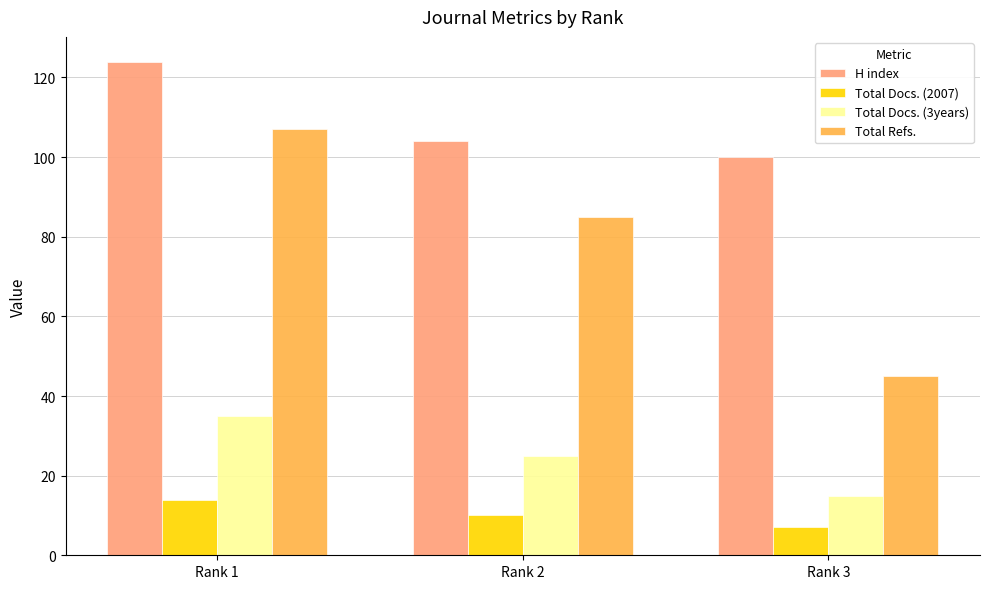

What is the sum of all Total Docs. (3years) values?

75